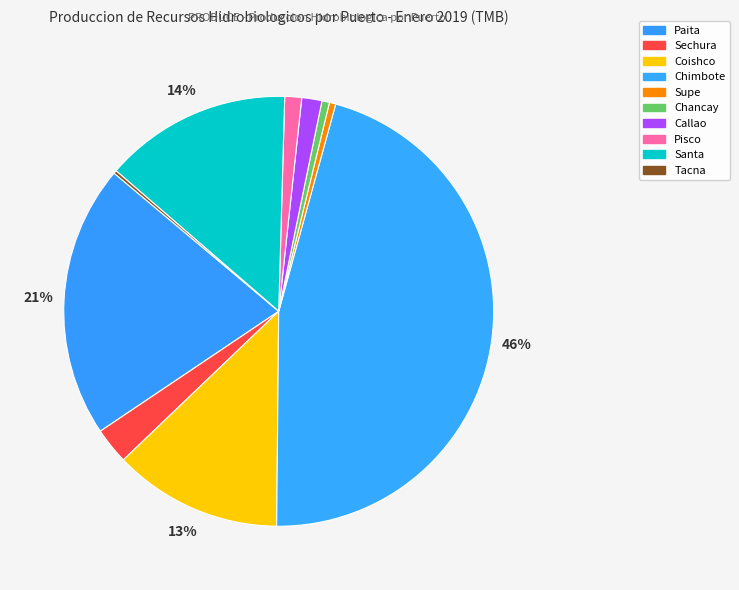

The Coishco slice represents 25% of the pie. True or false?

False